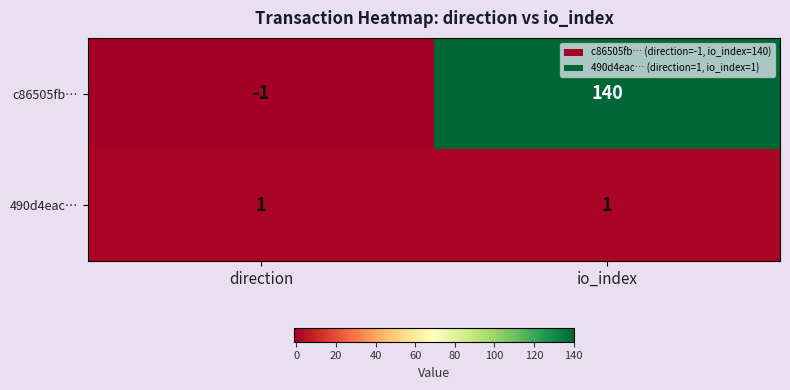

Which label corresponds to the largest value in the chart?

io_index